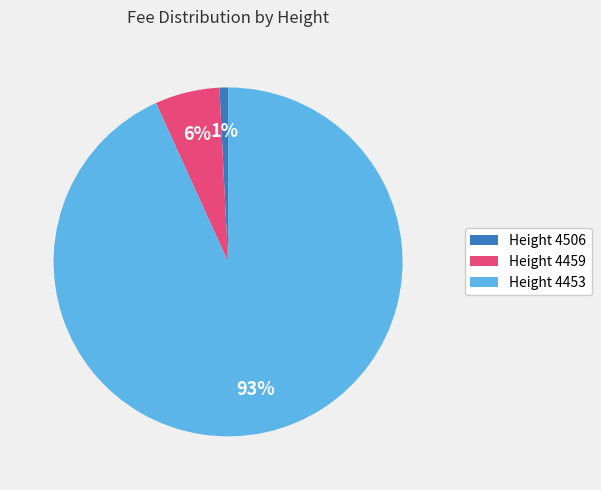

Is the sum of Height 4453 and Height 4459 greater than half?

Yes